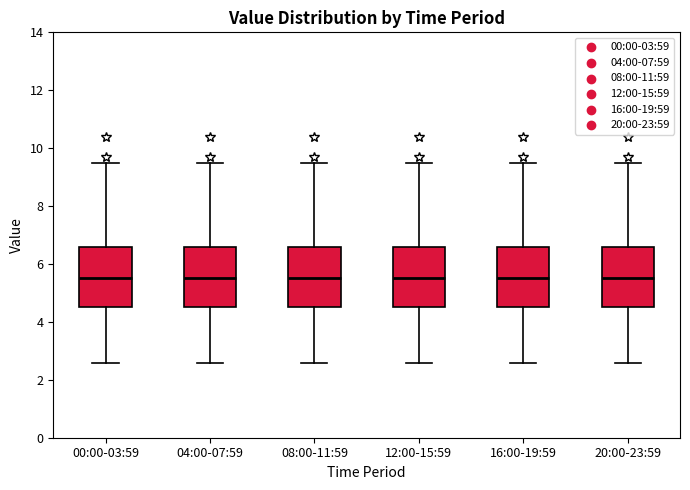

Reading left to right, read every box against the y-axis: the position of its median line, the range the box covers, and the ends of its whiskers. The values are not printed on the chart, so give them approximately, as read against the axis.

00:00-03:59: median 5.6, box 4.6 to 6.6, whiskers 2.6 to 9.4
04:00-07:59: median 5.6, box 4.6 to 6.6, whiskers 2.6 to 9.4
08:00-11:59: median 5.6, box 4.6 to 6.6, whiskers 2.6 to 9.4
12:00-15:59: median 5.6, box 4.6 to 6.6, whiskers 2.6 to 9.4
16:00-19:59: median 5.6, box 4.6 to 6.6, whiskers 2.6 to 9.4
20:00-23:59: median 5.6, box 4.6 to 6.6, whiskers 2.6 to 9.4